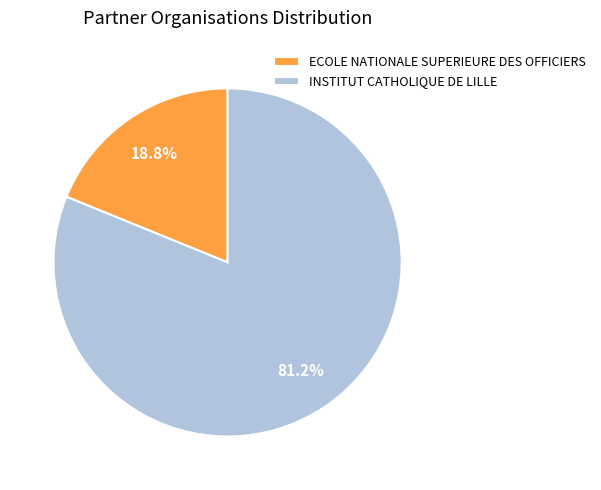

Count the number of slices in the pie.

2